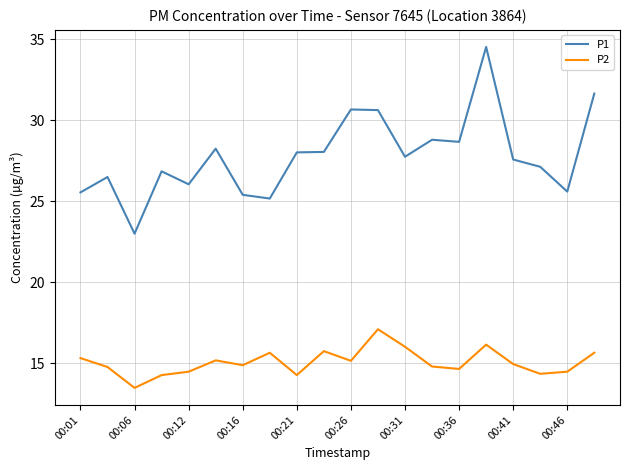

Which series has the largest total across all categories?

P1